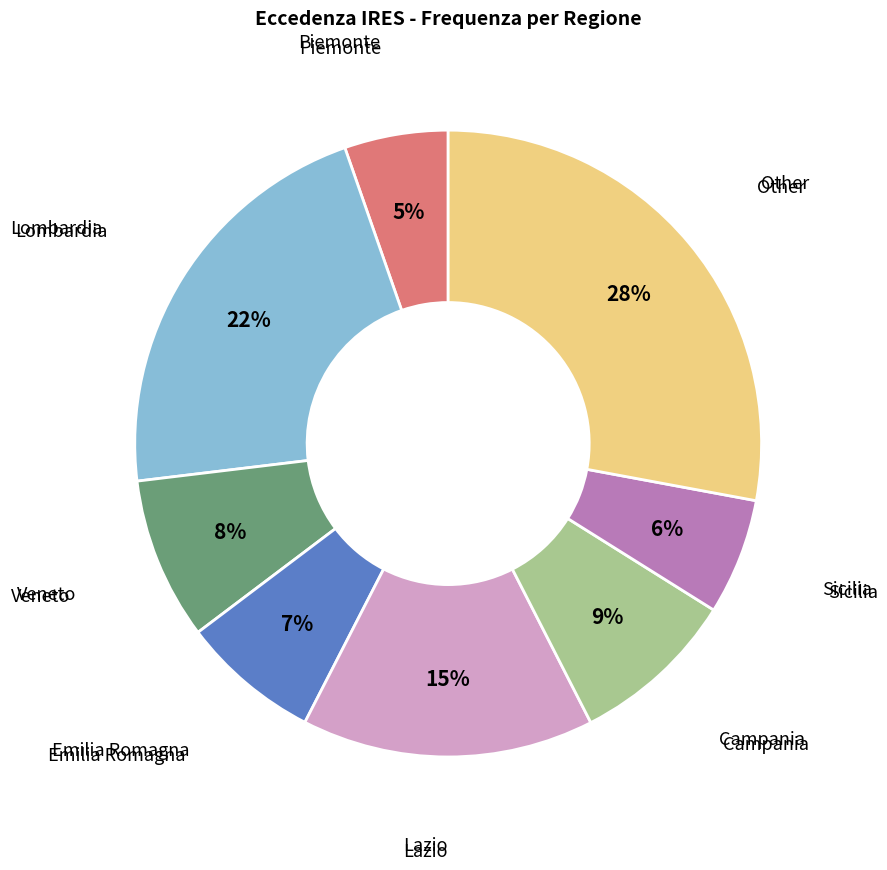

To the nearest percent, what is the difference between the largest and smallest slice percentages?

23%